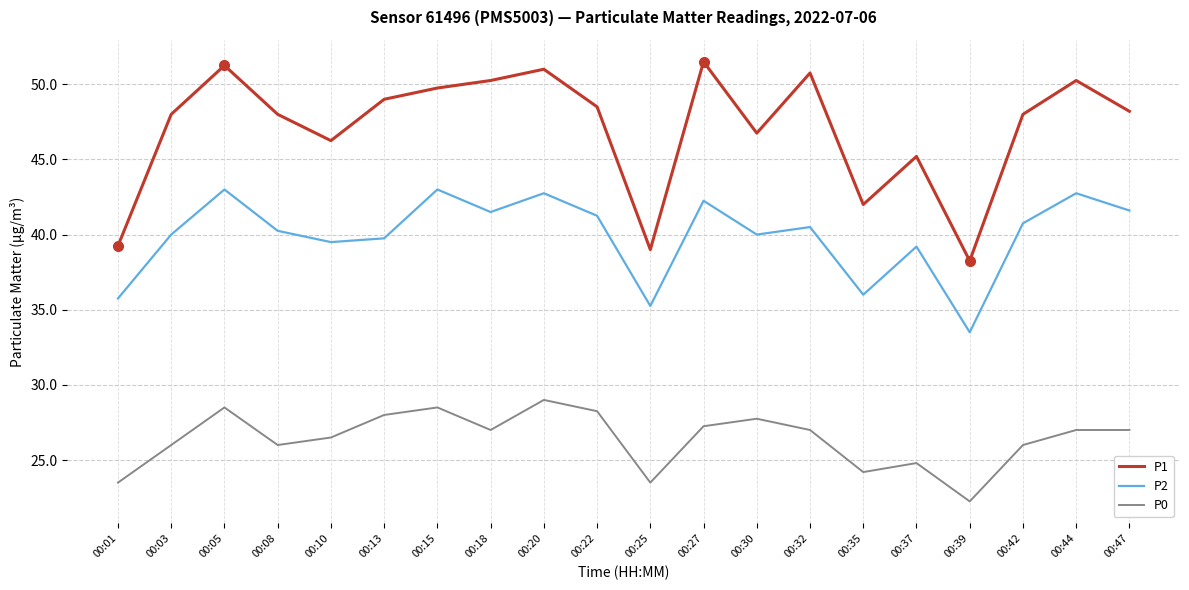

Is it true that P0 equals 38.2 at 00:20?

False